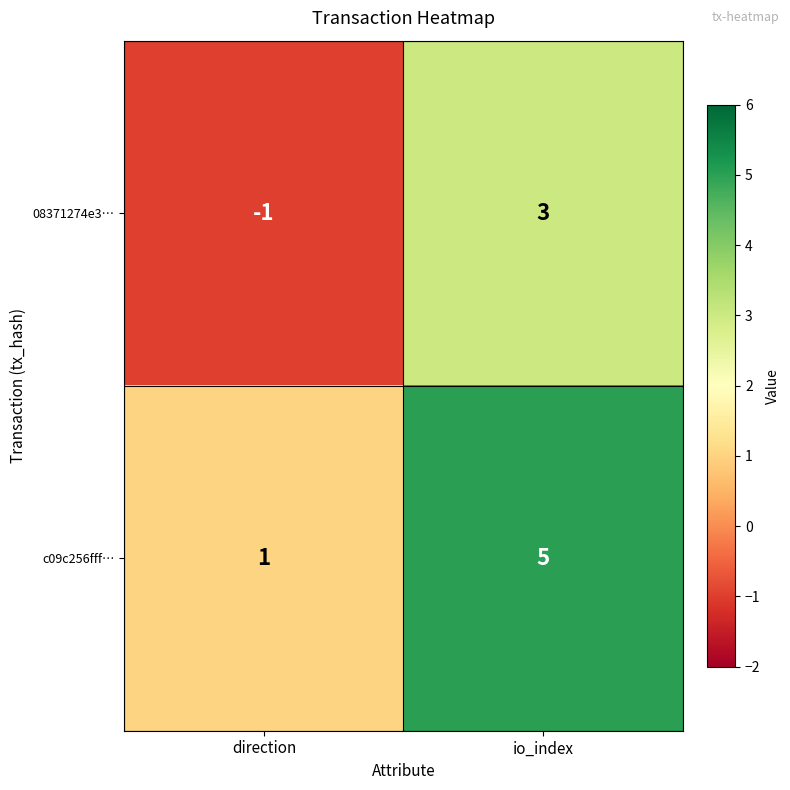

Reading left to right, extract all data points from this chart.

08371274e3…: direction=-1	io_index=3
c09c256fff…: direction=1	io_index=5